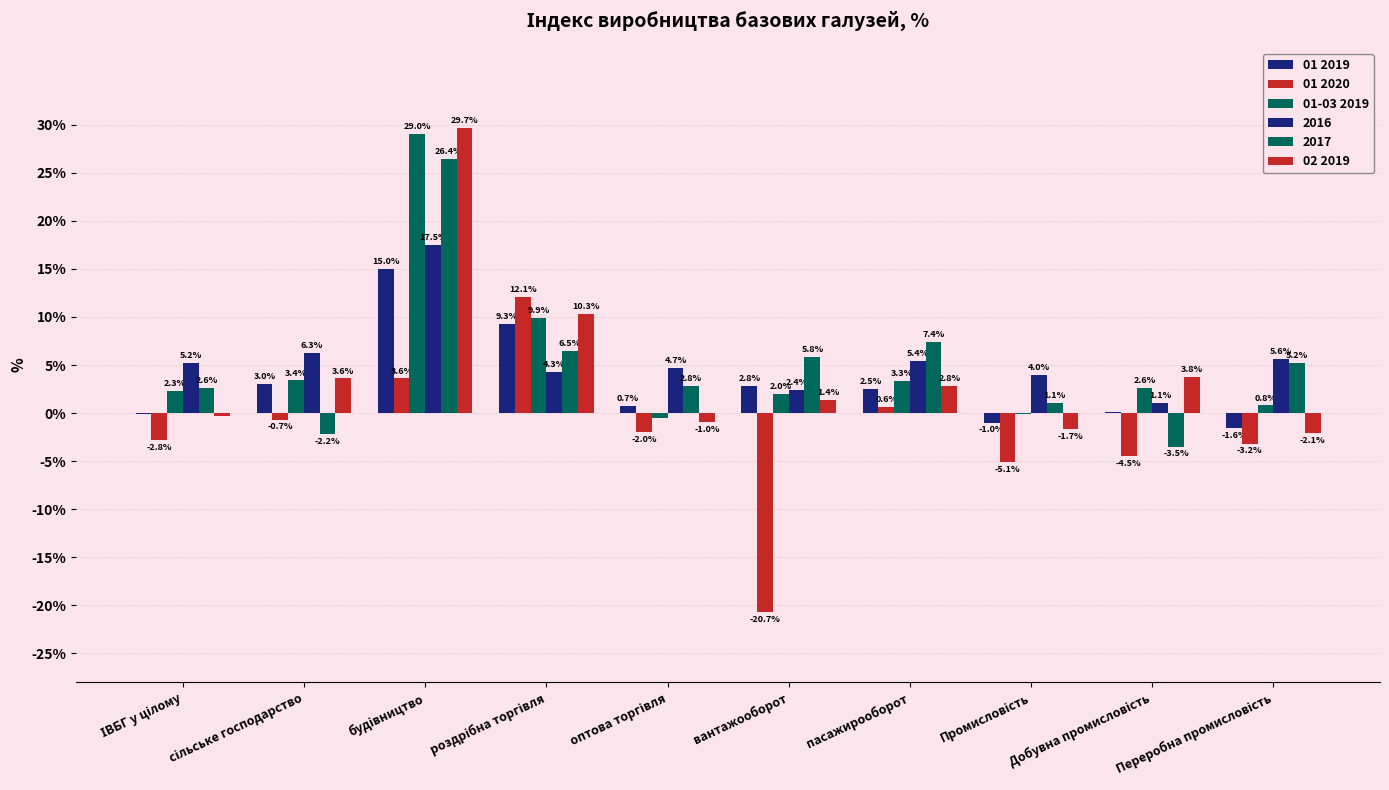

Rank the categories by 01 2019 value from lowest to highest.

Переробна промисловість, Промисловість, ІВБГ у цілому, Добувна промисловість, оптова торгівля, пасажирооборот, вантажооборот, сільське господарство, роздрібна торгівля, будівництво